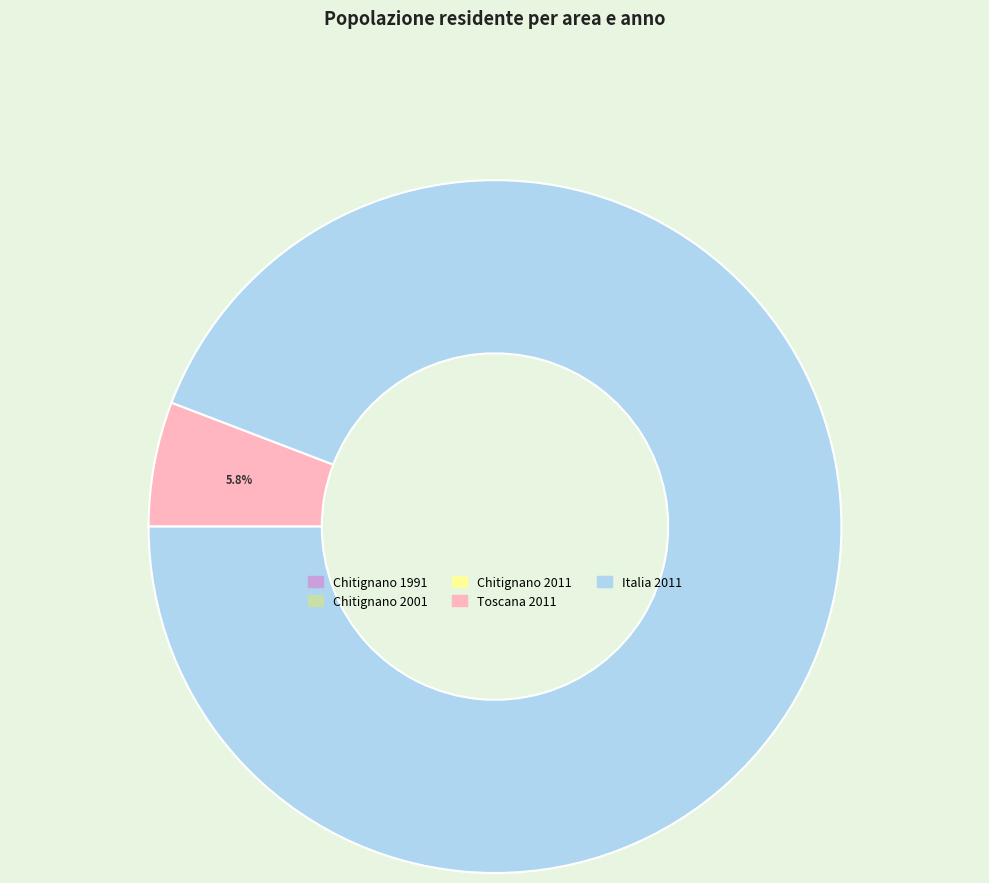

Combined, do Toscana 2011 and Italia 2011 account for over 50%?

Yes